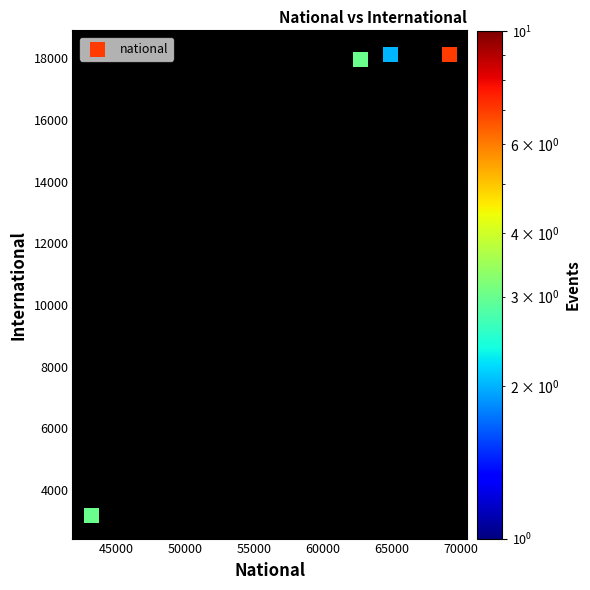

What is the average X value?

60002